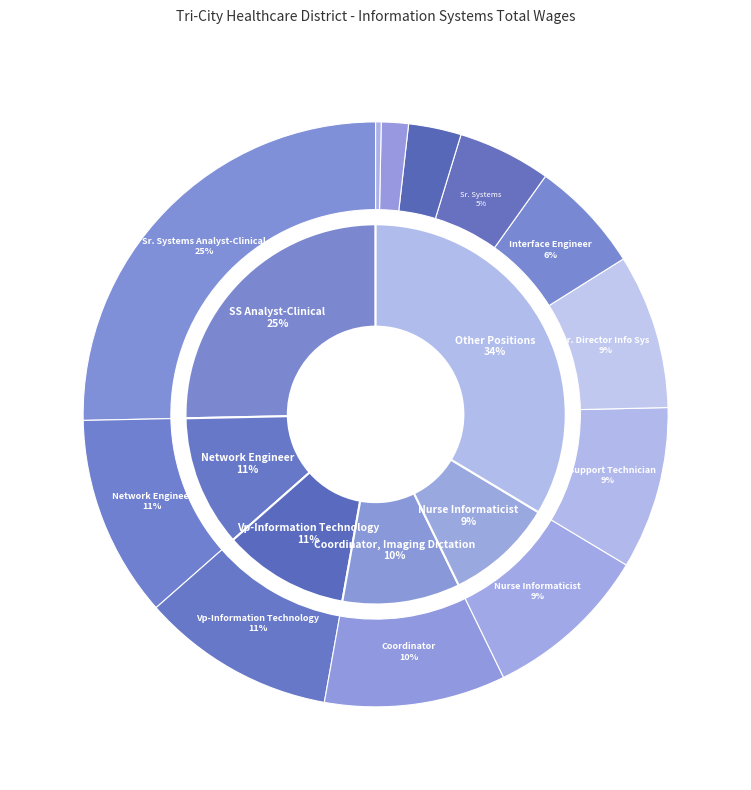

True or false: Senior Systems Analyst-Clinical accounts for 15% of the total.

False